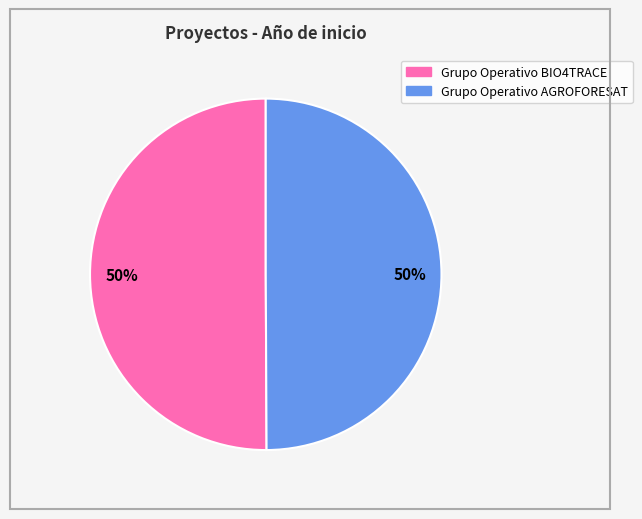

Approximately how many times larger is the value at Grupo Operativo BIO4TRACE compared to Grupo Operativo AGROFORESAT?

1.0